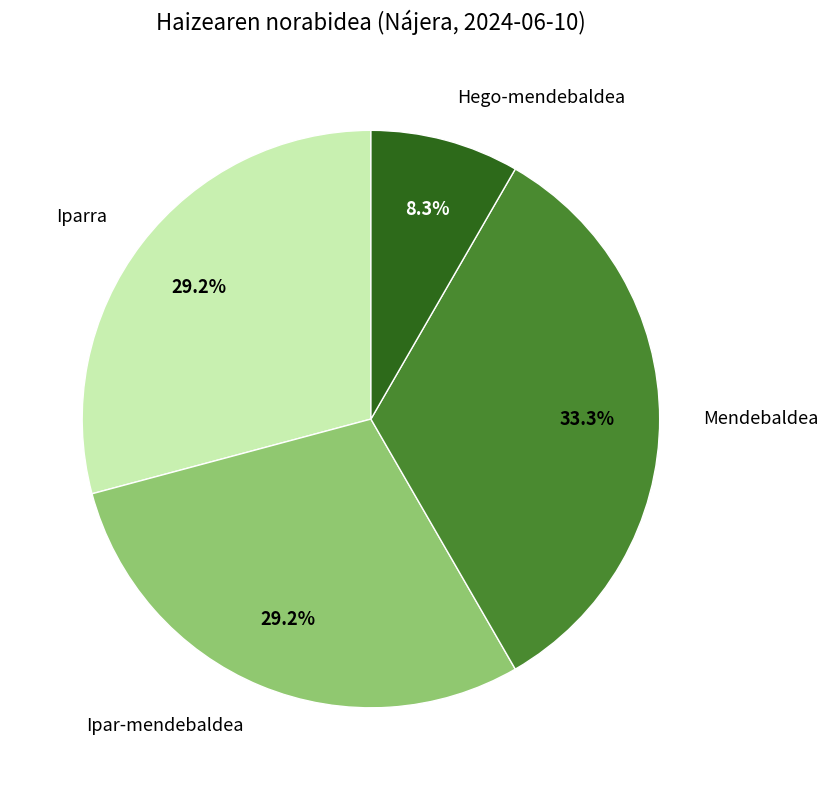

Is there any slice that represents more than half of the pie?

No